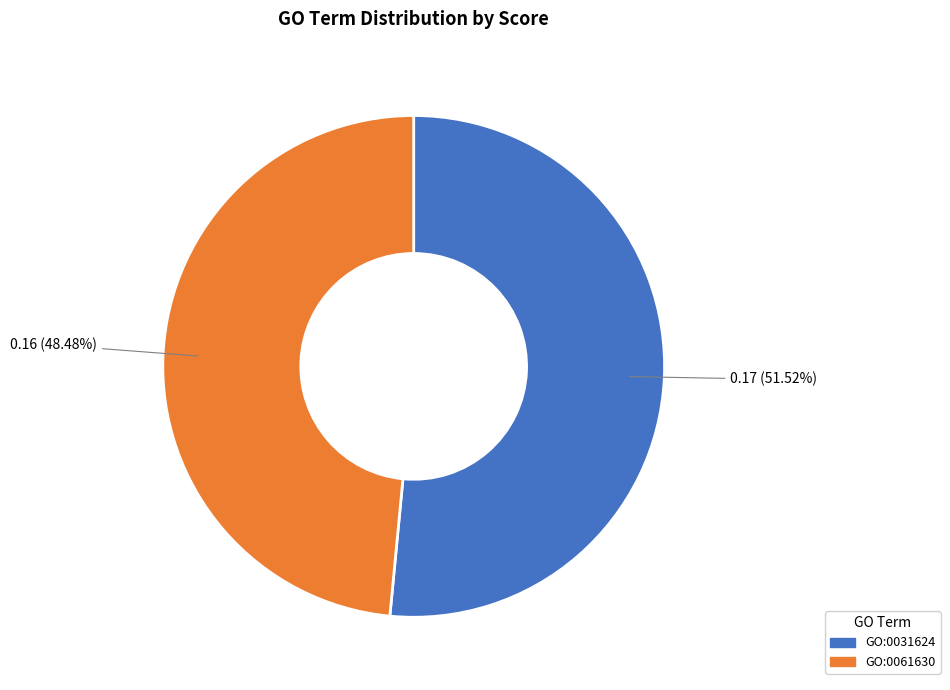

Which has a higher value, GO:0061630 or GO:0031624?

GO:0031624